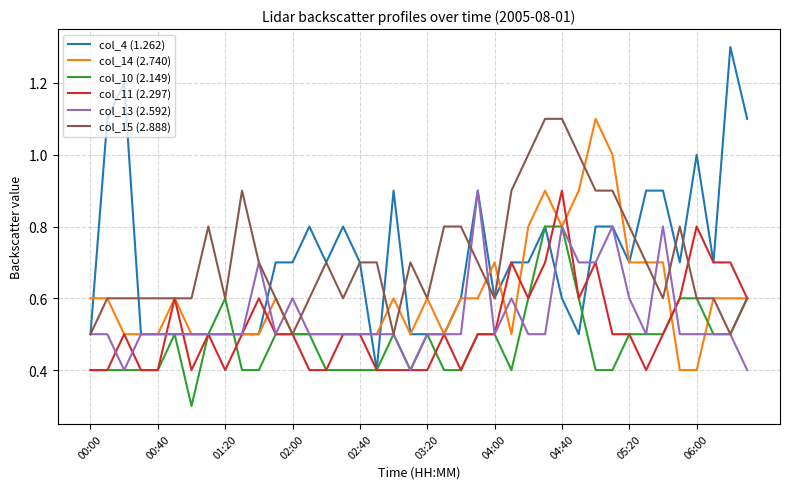

True or false: col_14 (2.740) has more than 2 interior local peaks.

True